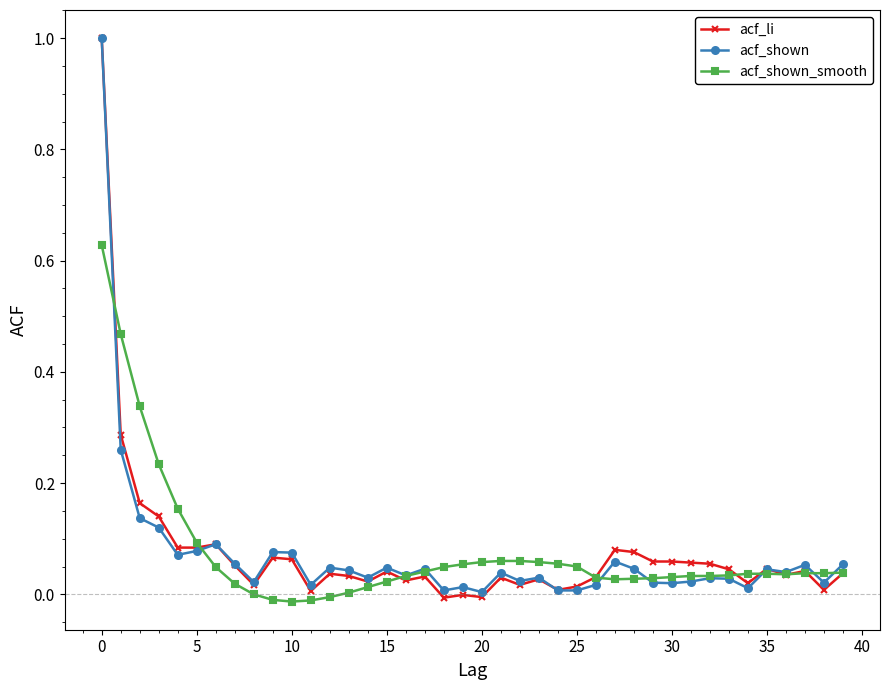

True or false: acf_shown has more than 2 interior local peaks.

True